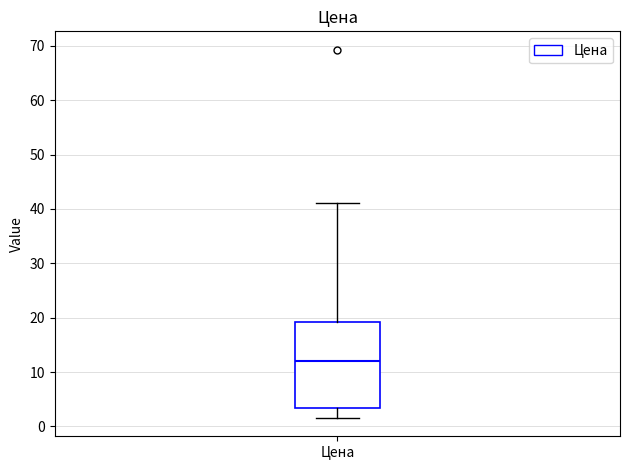

Transcribe this box plot: give where the median line is, the range the box spans, and where the two whiskers end, as read against the y-axis. The values are not printed on the chart, so give them approximately, as read against the axis.

median 12, box 3 to 19, whiskers 2 to 41